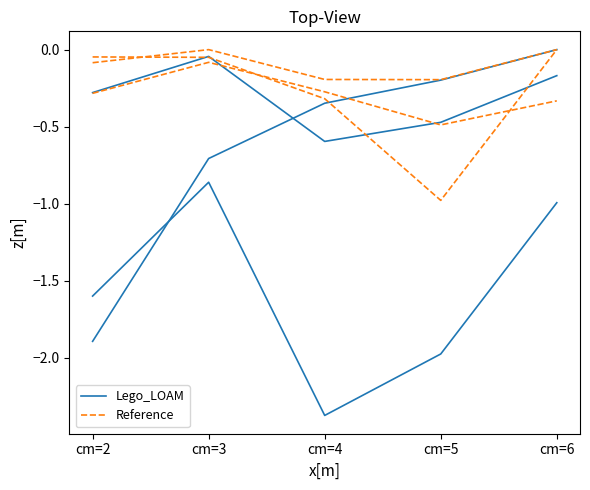

What is the minimum value shown in the chart?

-2.4